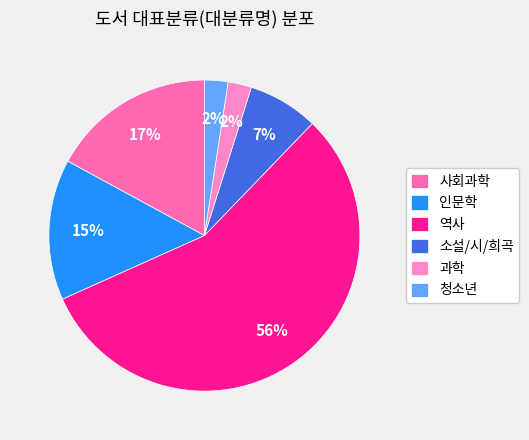

To the nearest percent, what is the difference between the 과학 and 사회과학 slice percentages?

15%